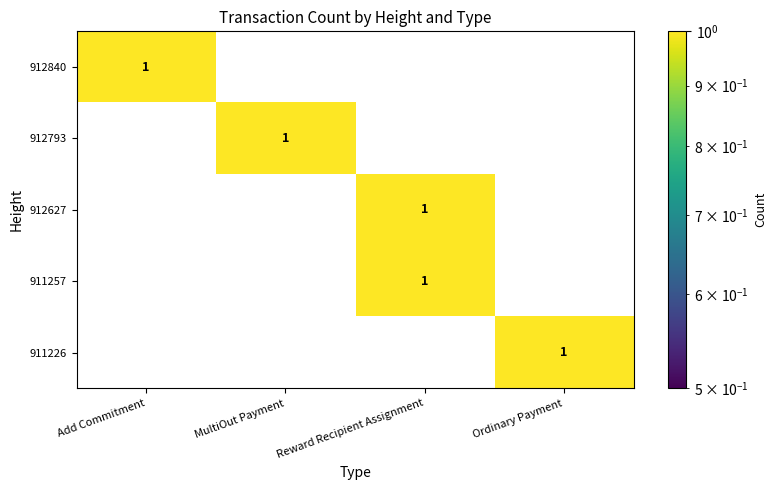

How many series are shown in this chart?

5